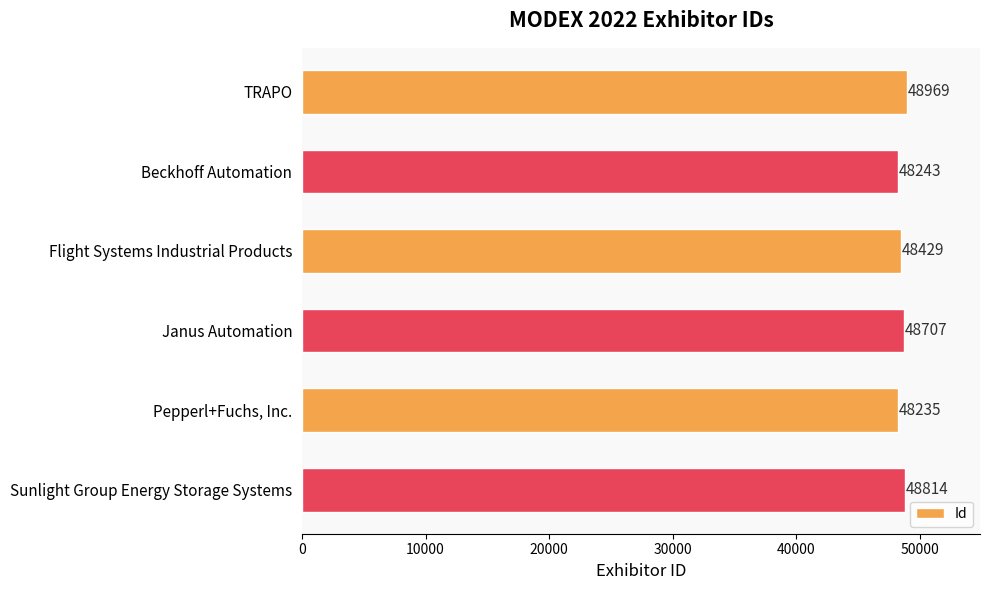

Approximately how many times larger is the value at Flight Systems Industrial Products compared to Pepperl+Fuchs, Inc.?

1.0